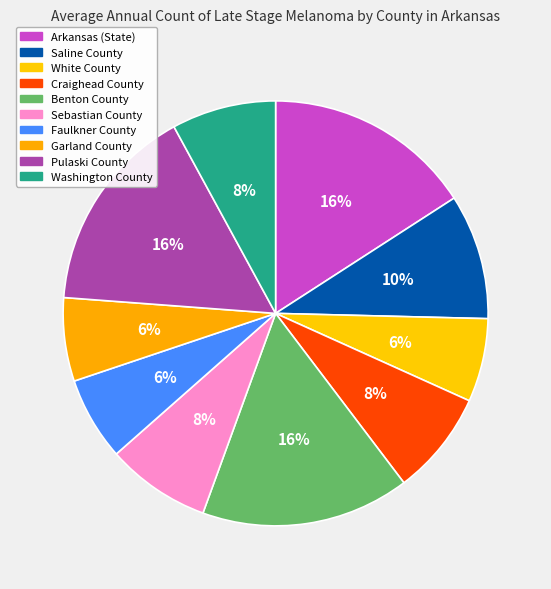

Do Pulaski County and White County together represent more than half of the pie?

No